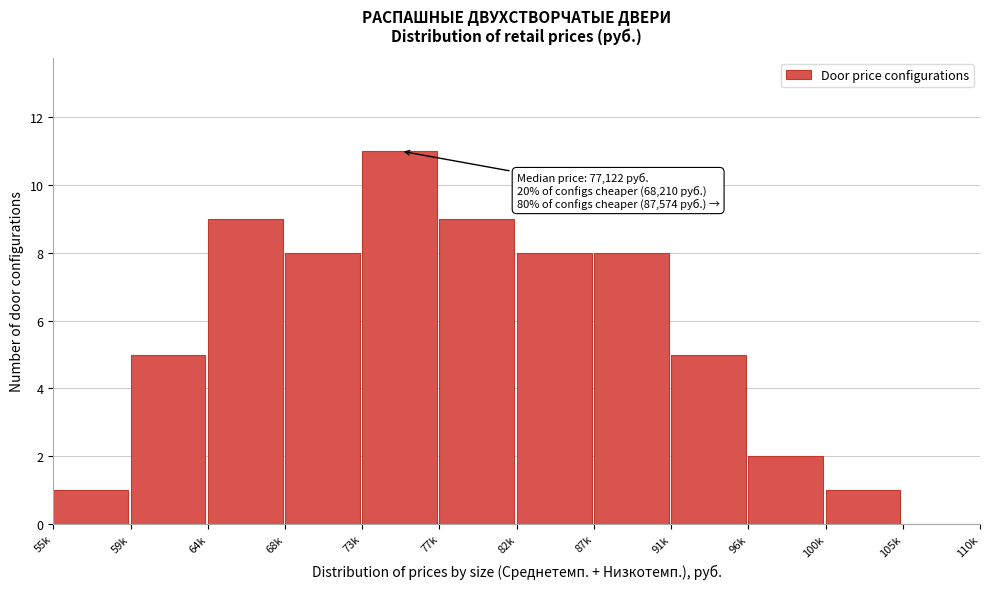

Reading left to right, extract all data points from this chart.

55k=1	59k=5	64k=9	68k=8	73k=11	77k=9	82k=8	87k=8	91k=5	96k=2	100k=1	105k=0